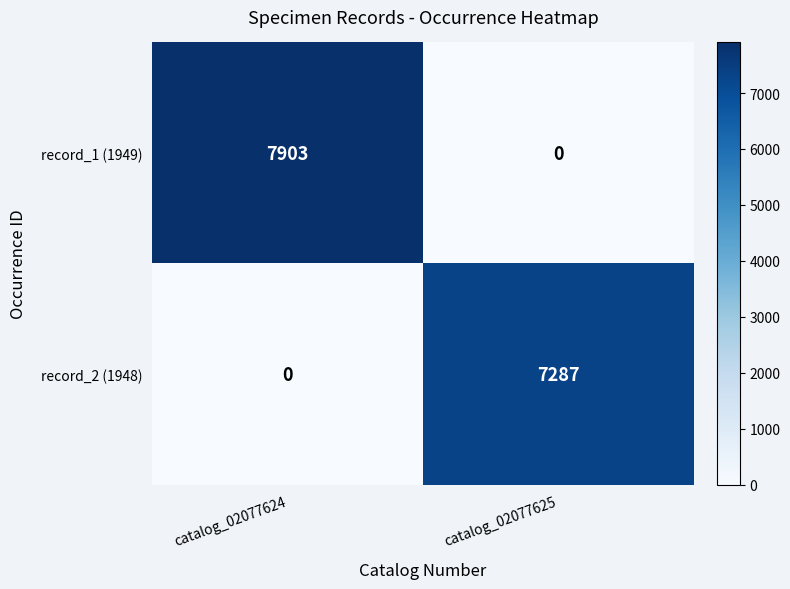

Which category has the highest value in the record_2 (1948) series?

catalog_02077625